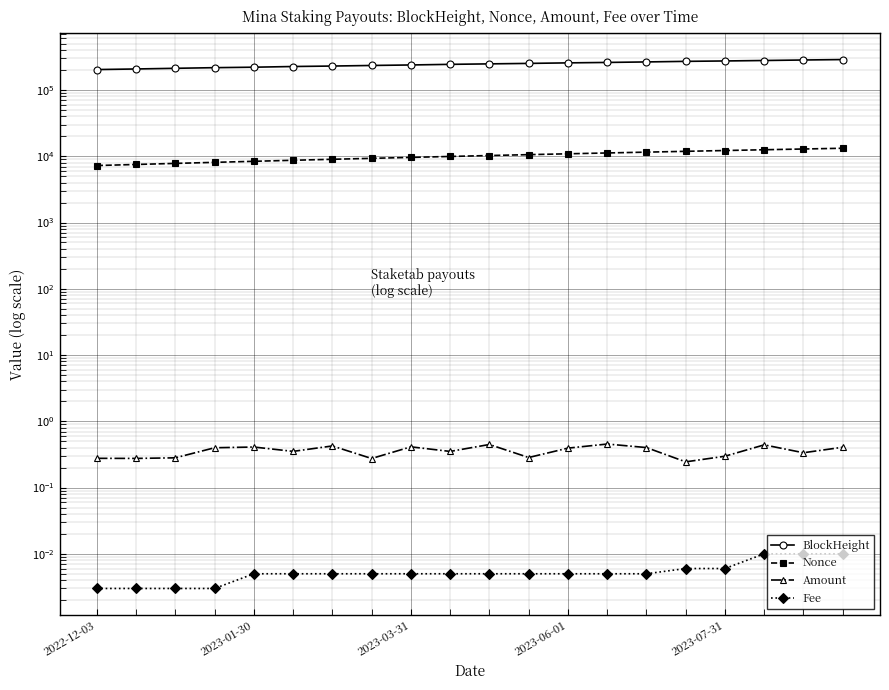

True or false: Nonce has more than 1 interior local peaks.

False